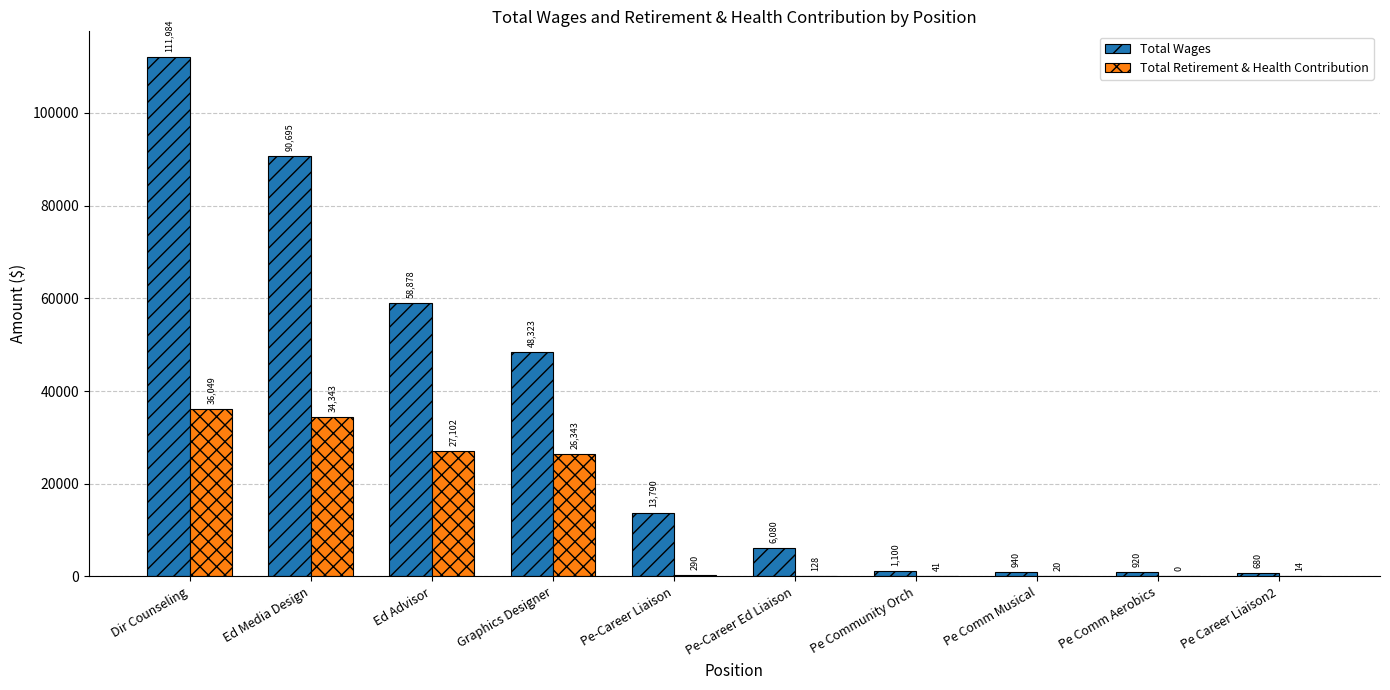

Which series has the largest range (max minus min)?

Total Wages